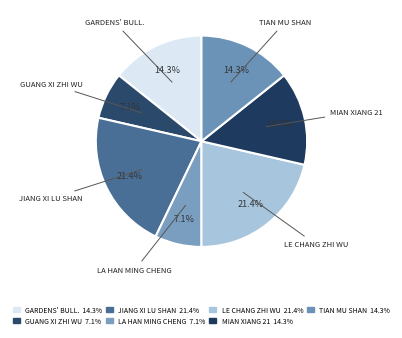

Count the number of slices in the pie.

7